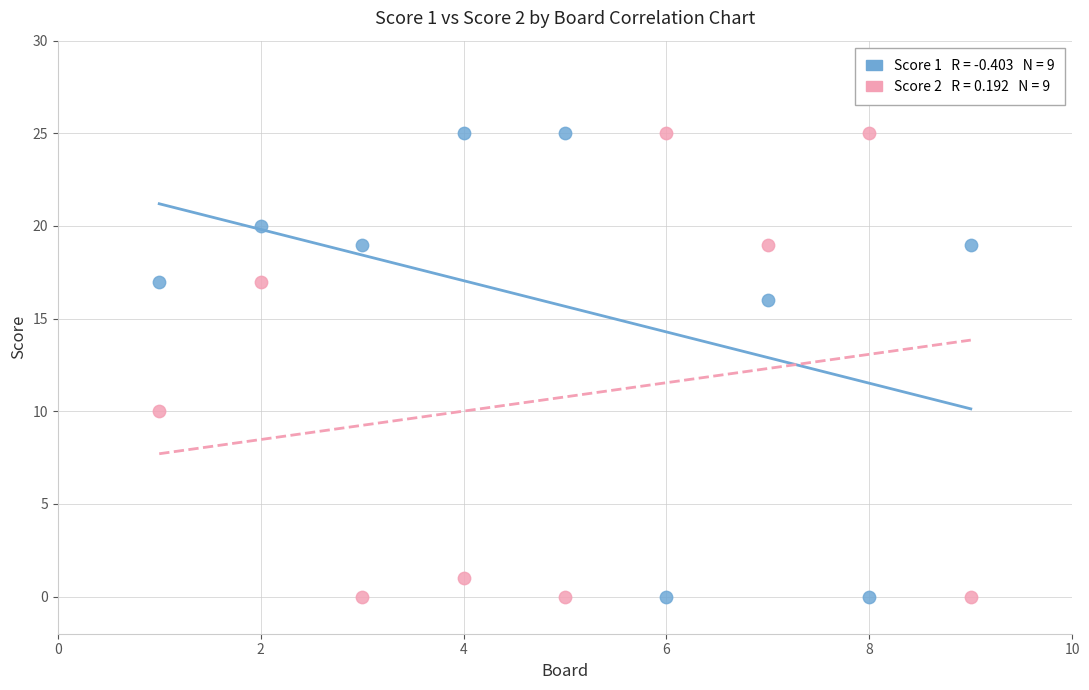

Across all series, what Y value is closest to 12?

10